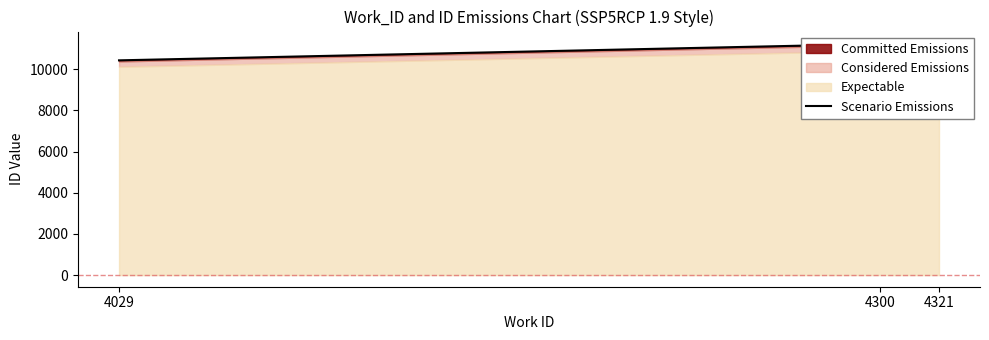

List the labels in order of value, smallest first.

4029, 4300, 4321